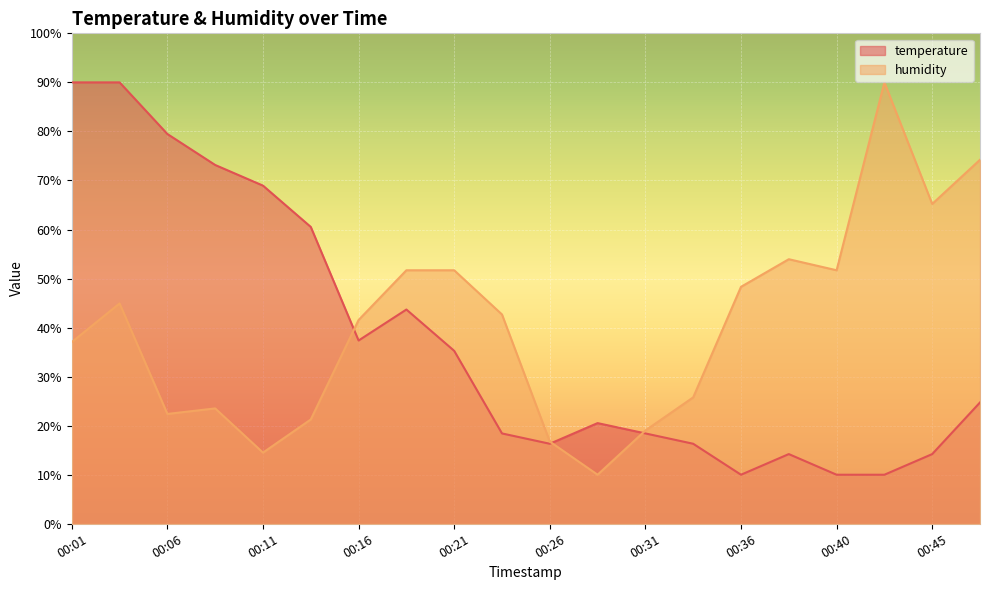

Which series has the largest total across all categories?

humidity